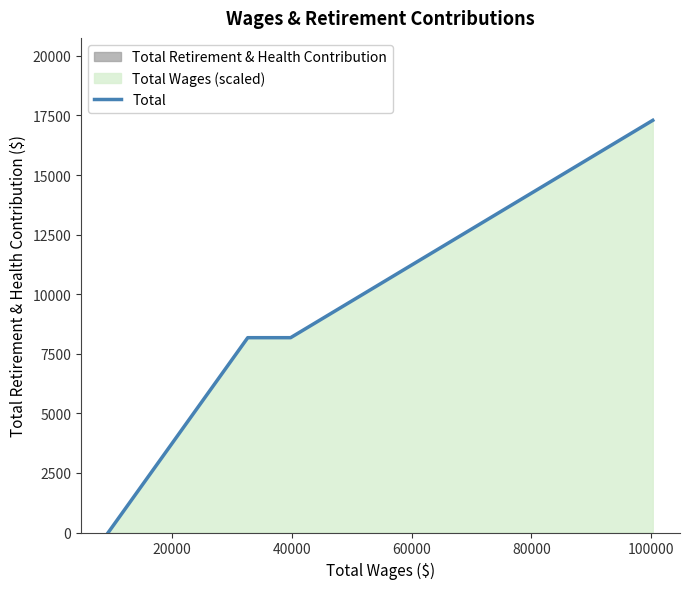

True or false: Total has more than 2 interior local peaks.

False